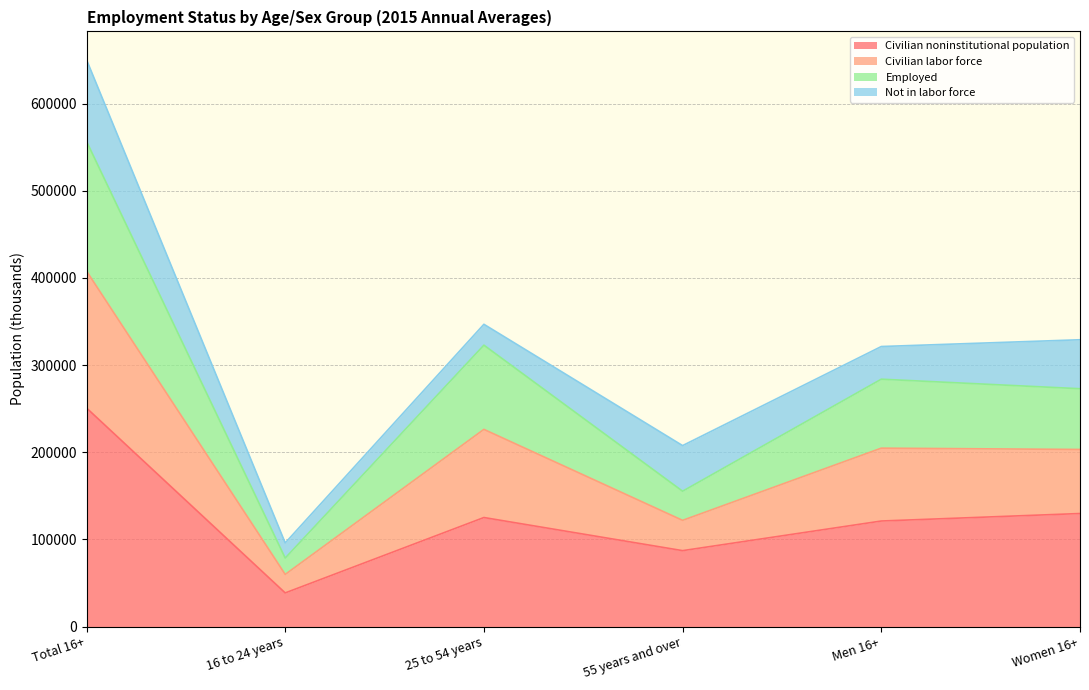

At which category is the sum across all series the highest?

Total 16+